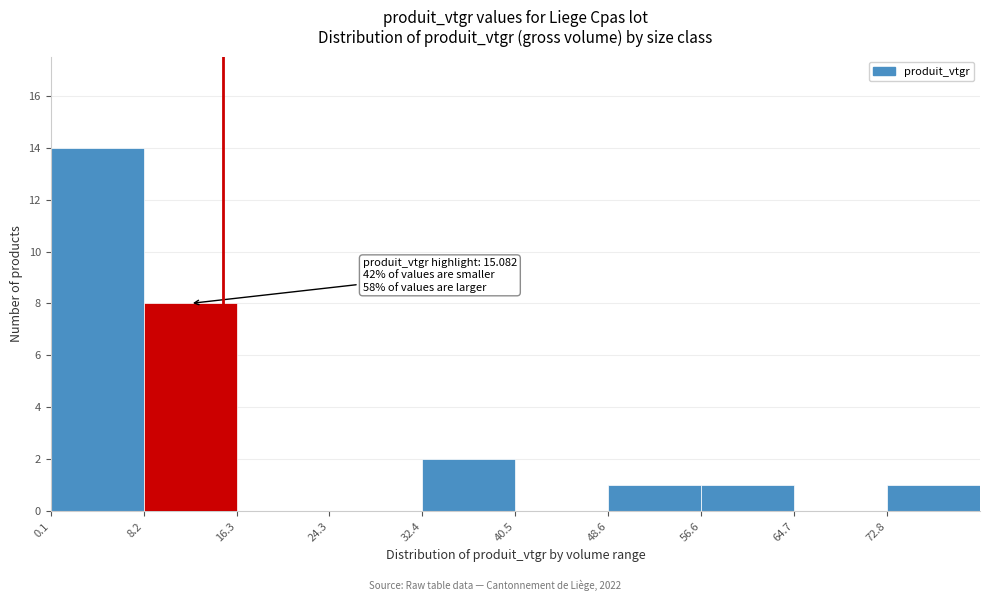

Over which range of the x-axis is the bar tallest?

0 to 8